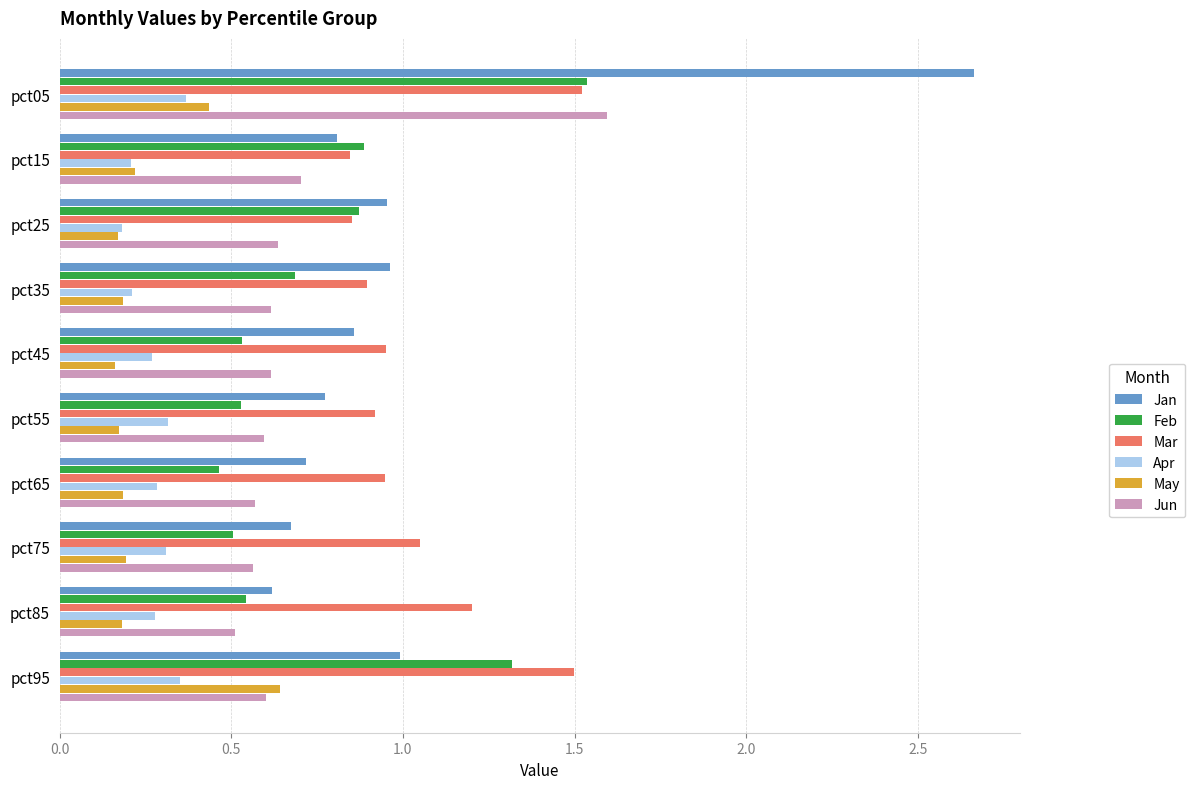

What is the difference between the maximum and second lowest values in the Mar series?

0.7